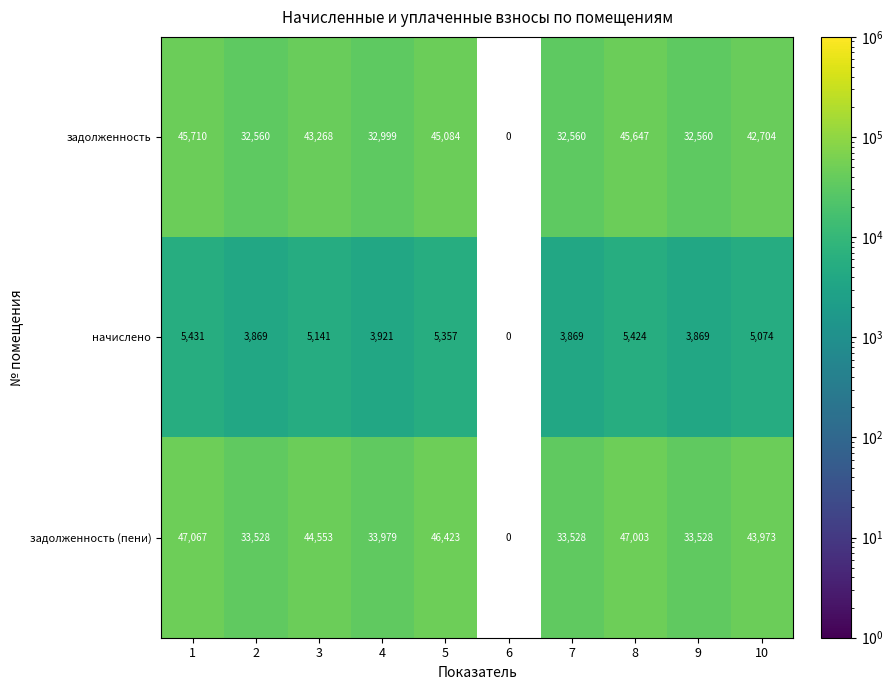

At which category is the sum across all series the highest?

1